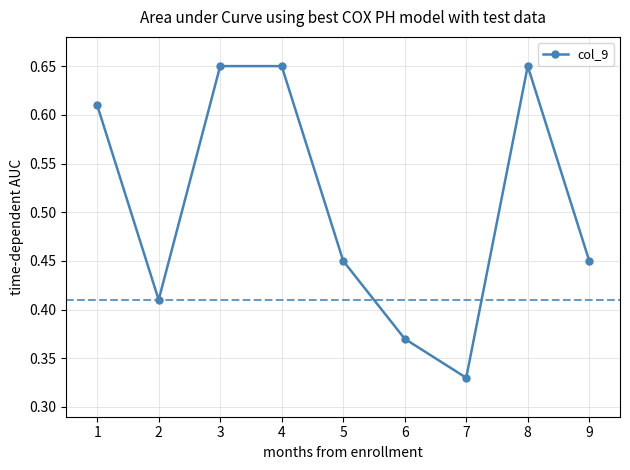

True or false: the data shows 0.1 at 1.

False